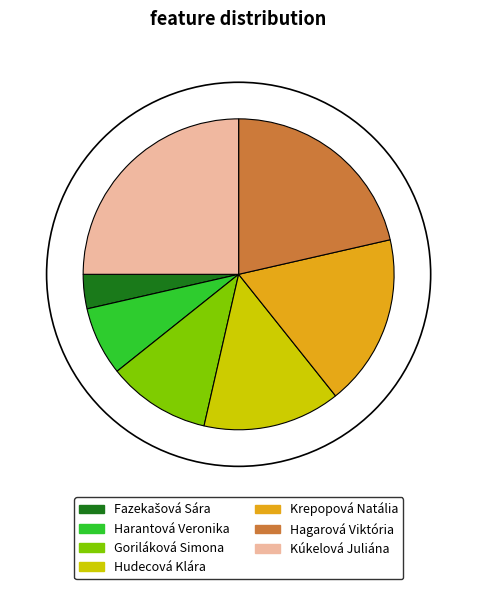

Does any single category account for the majority?

No